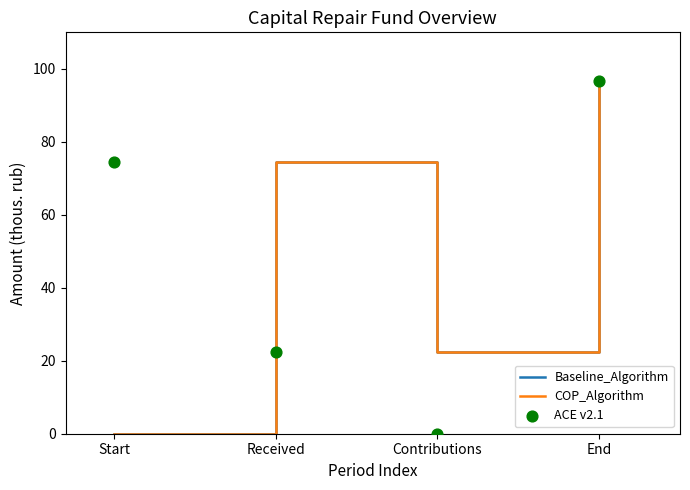

Which series has the largest Y range (max minus min)?

Baseline_Algorithm